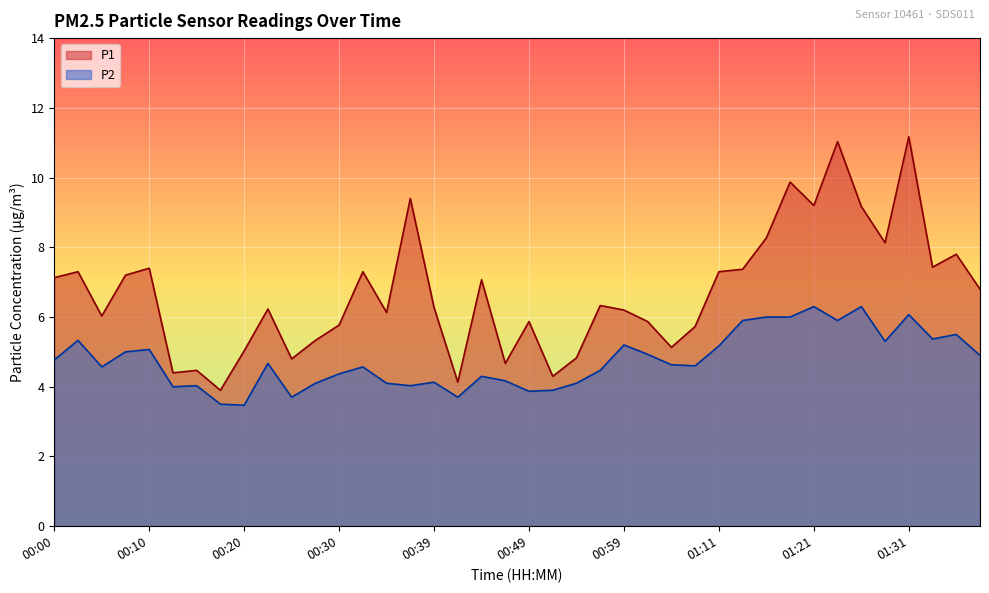

How many lines are shown in the chart?

2